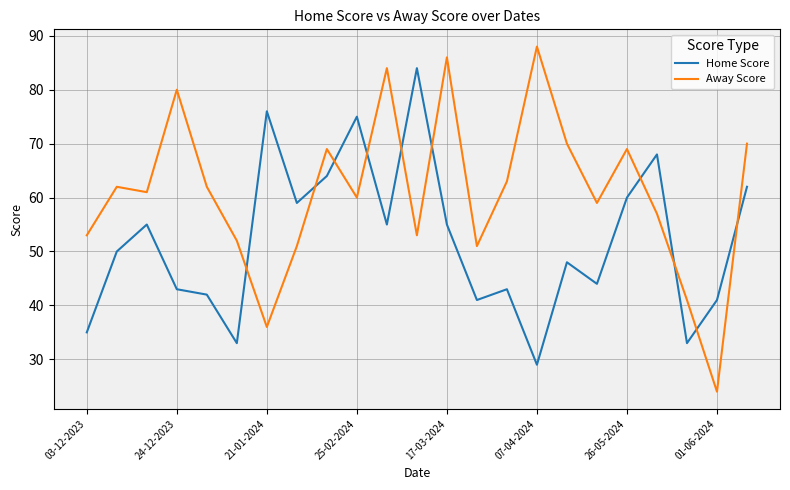

Which series has the widest spread of values?

Away Score